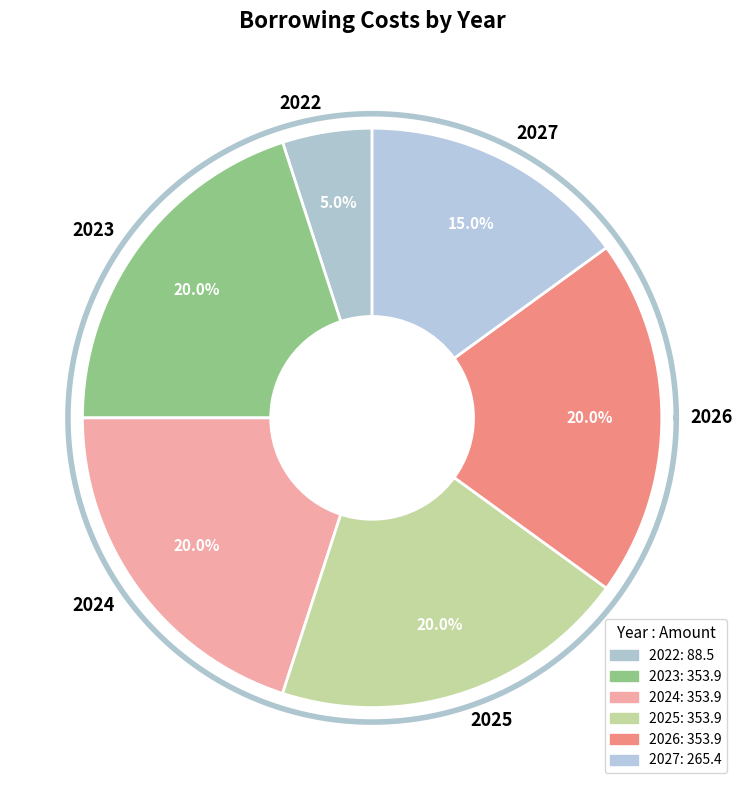

How many segments does this pie chart have?

6